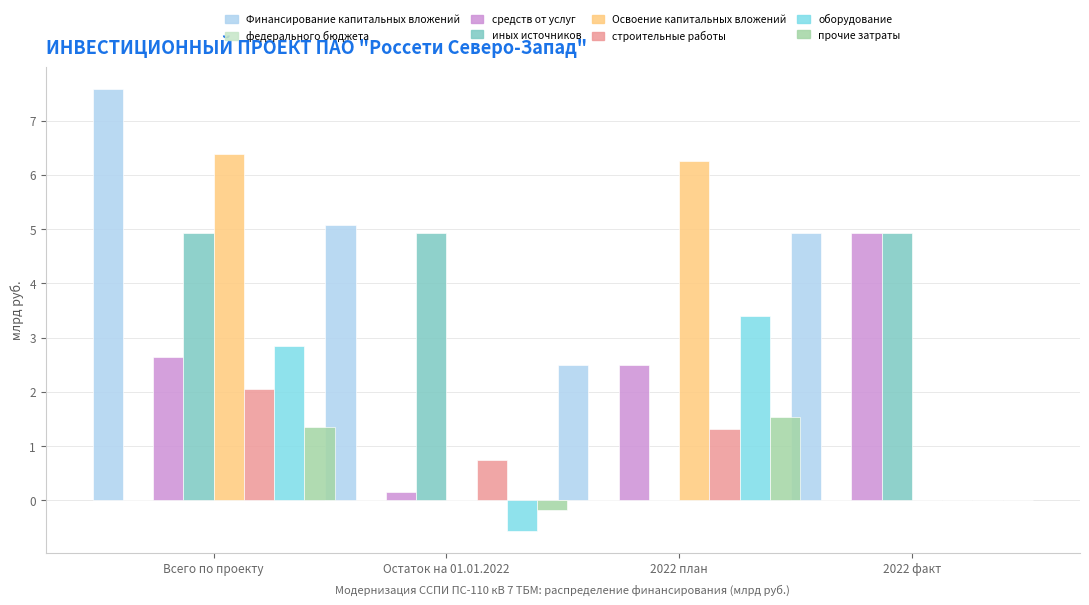

Reading left to right, extract all data points from this chart.

Финансирование капитальных вложений: Всего по проекту=7.6	Остаток на 01.01.2022=5.1	2022 план=2.5	2022 факт=4.9
средств от услуг: Всего по проекту=2.7	Остаток на 01.01.2022=0.2	2022 план=2.5	2022 факт=4.9
иных источников: Всего по проекту=4.9	Остаток на 01.01.2022=4.9	2022 план=0.0	2022 факт=4.9
Освоение капитальных вложений: Всего по проекту=6.4	Остаток на 01.01.2022=0.0	2022 план=6.3	2022 факт=0.0
строительные работы: Всего по проекту=2.0	Остаток на 01.01.2022=0.7	2022 план=1.3	2022 факт=0.0
оборудование: Всего по проекту=2.8	Остаток на 01.01.2022=-0.6	2022 план=3.4	2022 факт=0.0
прочие затраты: Всего по проекту=1.4	Остаток на 01.01.2022=-0.2	2022 план=1.5	2022 факт=0.0